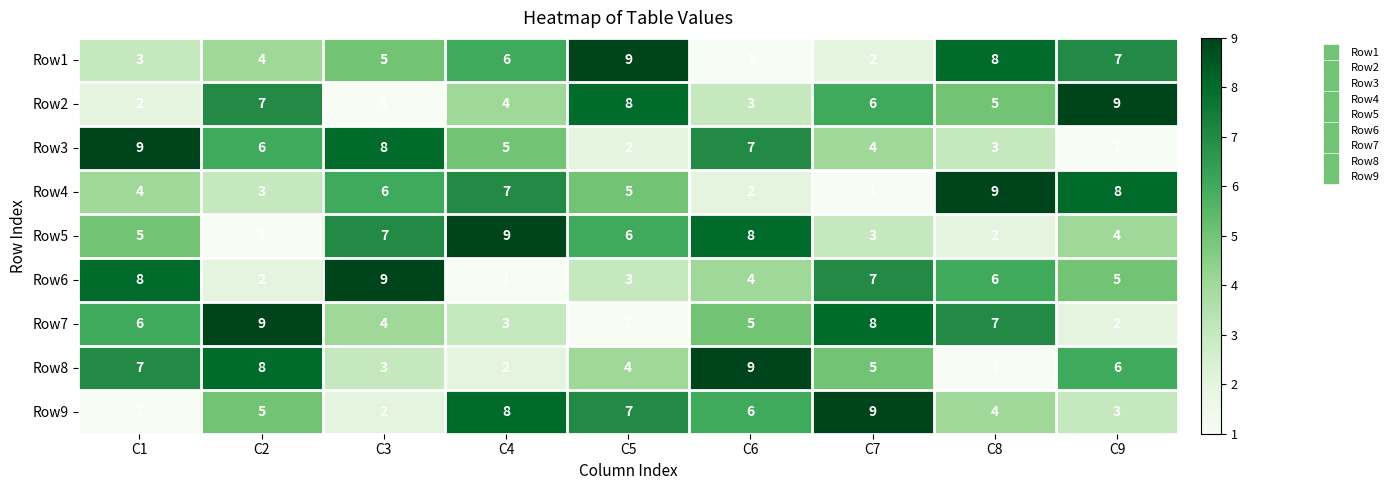

What is the sum of all Row4 values?

45